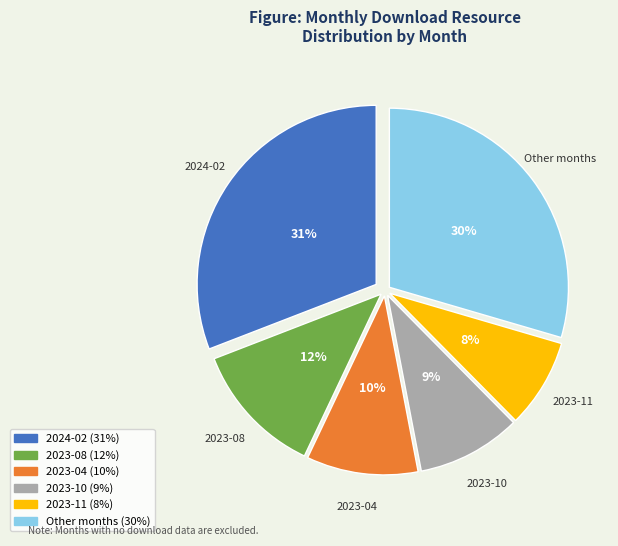

To the nearest percent, what is the difference between the largest and smallest slice percentages?

23%